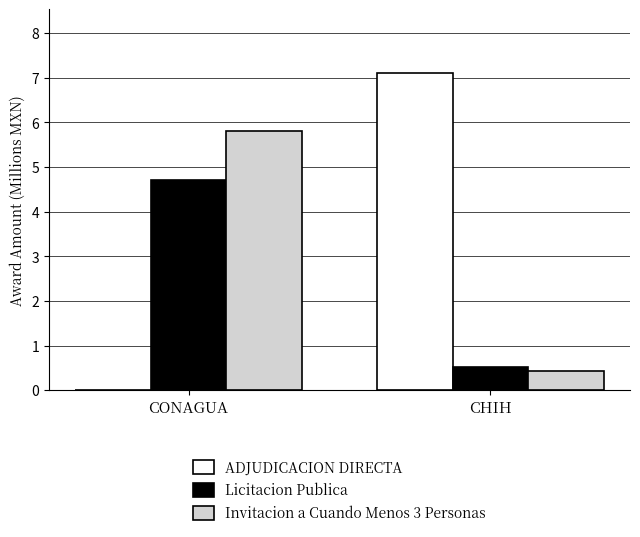

Which category has the highest value in the Licitacion Publica series?

CONAGUA